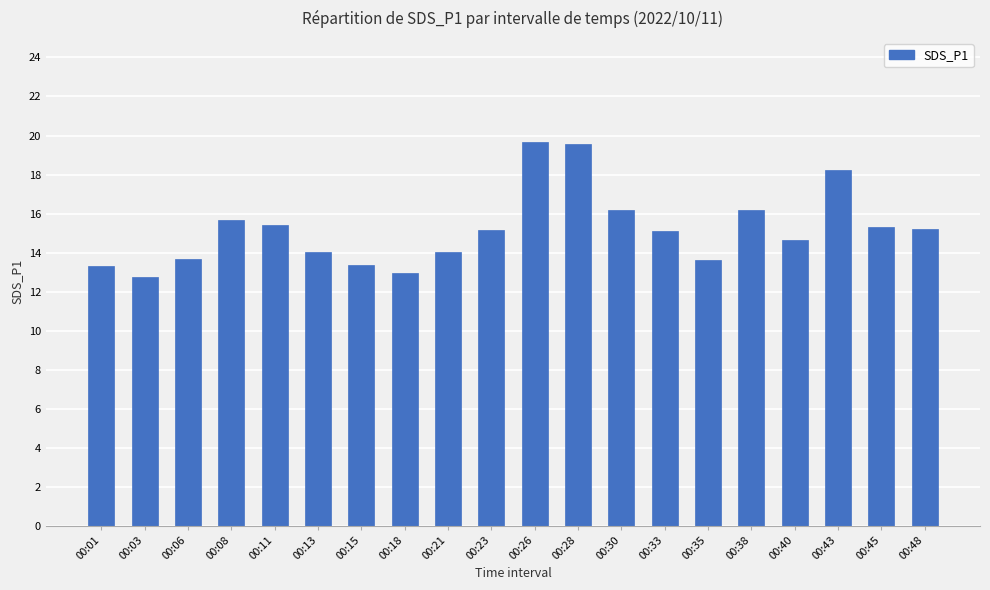

What is the difference between the maximum and minimum values?

6.9